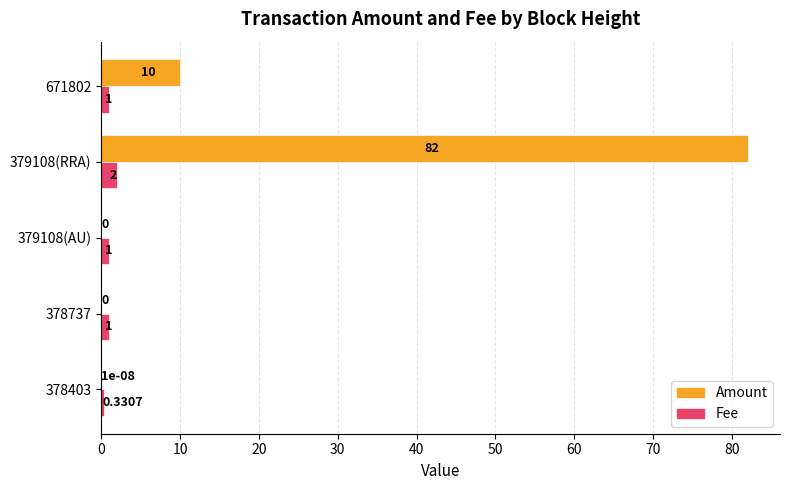

What is the sum of the Amount values at 379108(RRA) and 379108(AU)?

82.0